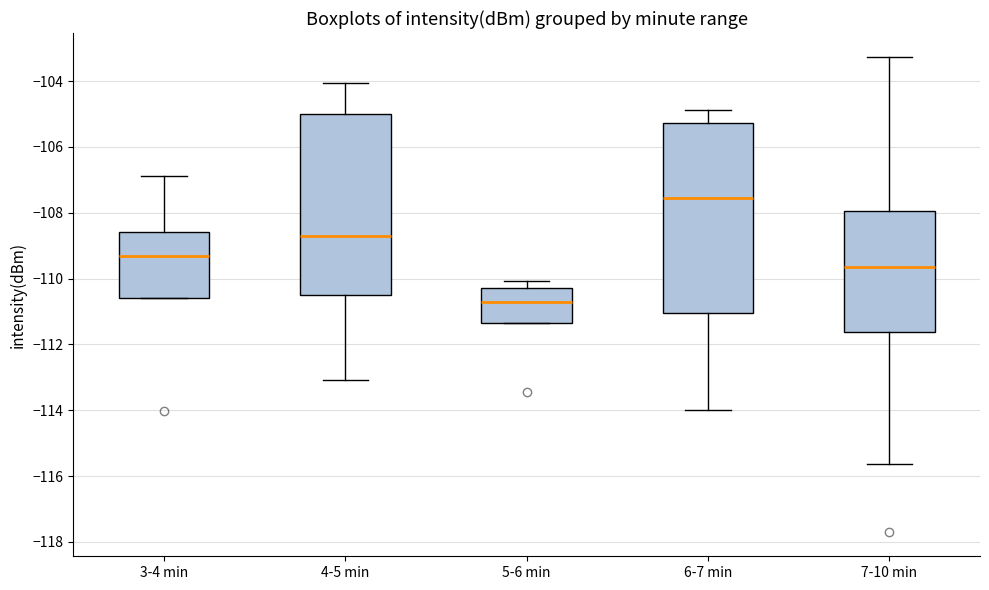

Which box is the tallest, from its lower edge to its upper edge?

6-7 min